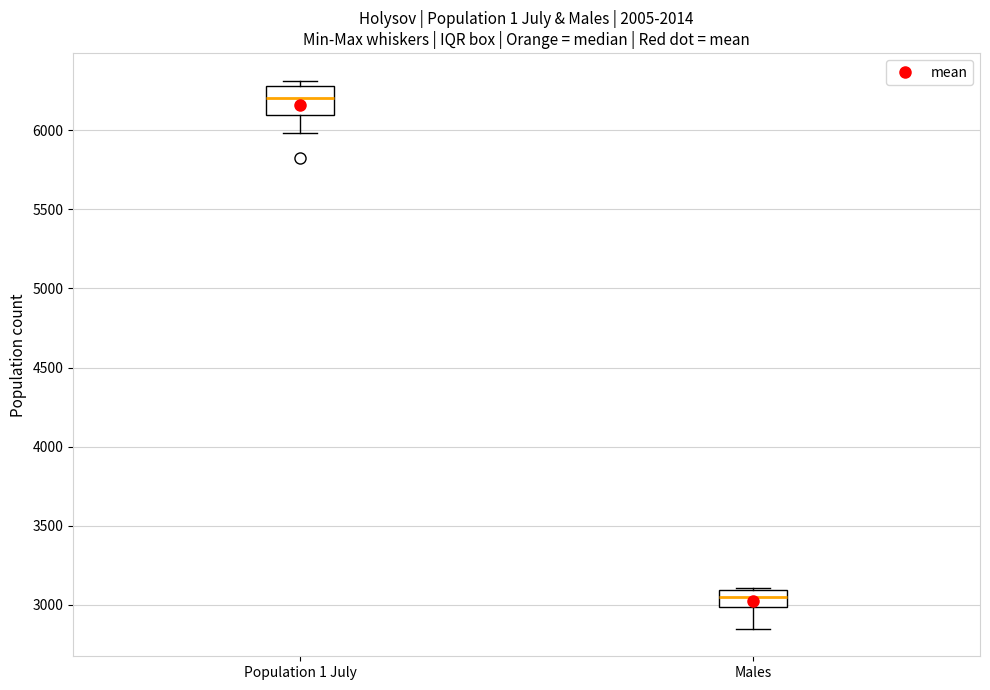

Reading left to right, transcribe this box plot: for each box, give where its median line is, the range the box spans, and where its two whiskers end, as read against the y-axis. The values are not printed on the chart, so give them approximately, as read against the axis.

Population 1 July: median 6200, box 6100 to 6300, whiskers 6000 to 6300 (just above the box's upper edge)
Males: median 3050, box 3000 to 3100, whiskers 2850 to 3100